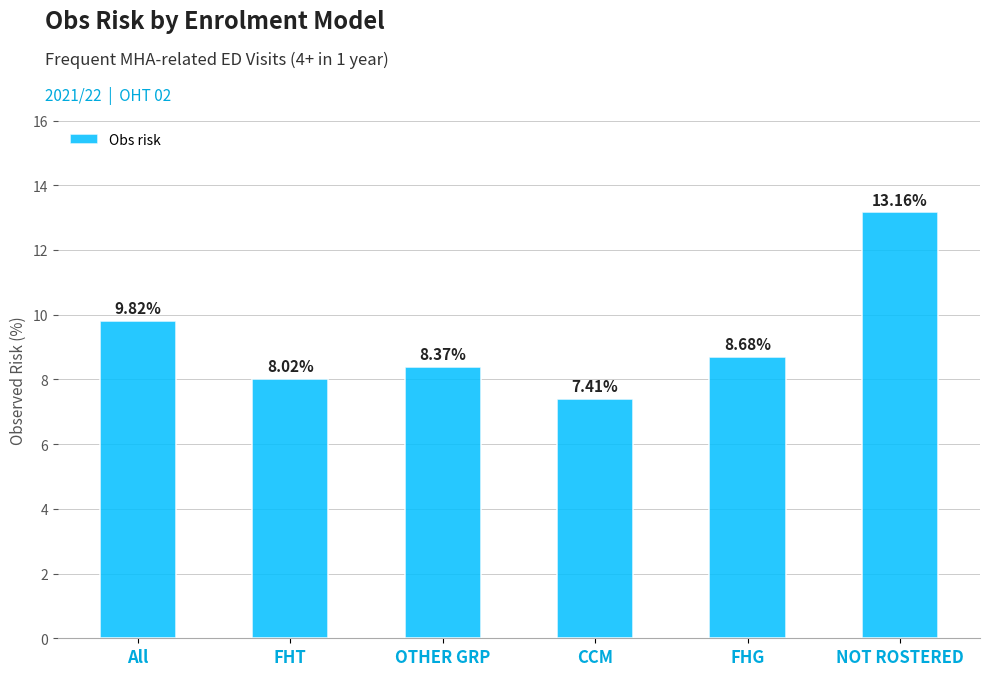

Rank the categories by value from highest to lowest.

NOT ROSTERED, All, FHG, OTHER GRP, FHT, CCM